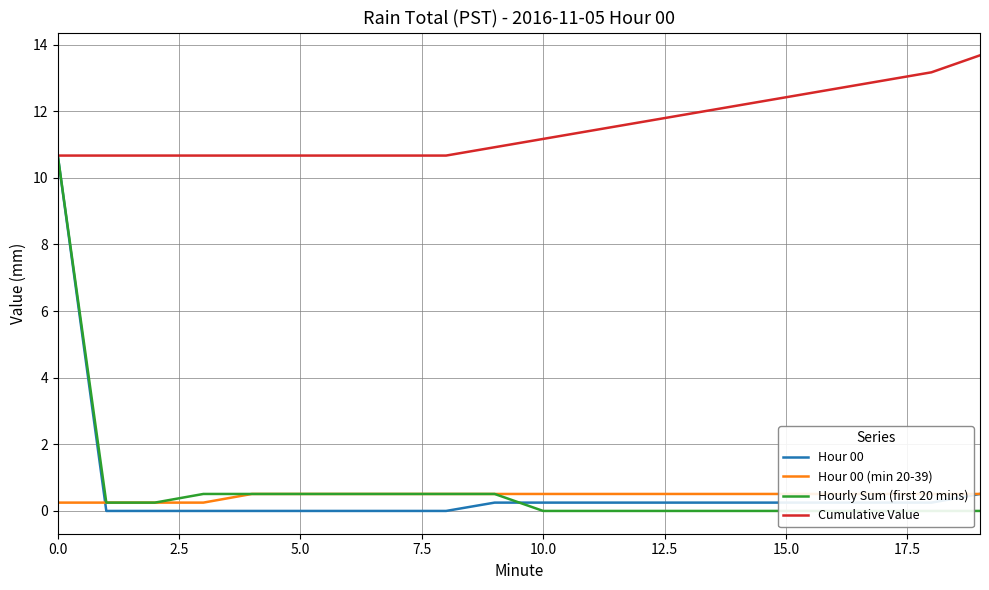

What is the highest value of the Cumulative Value series?

13.7